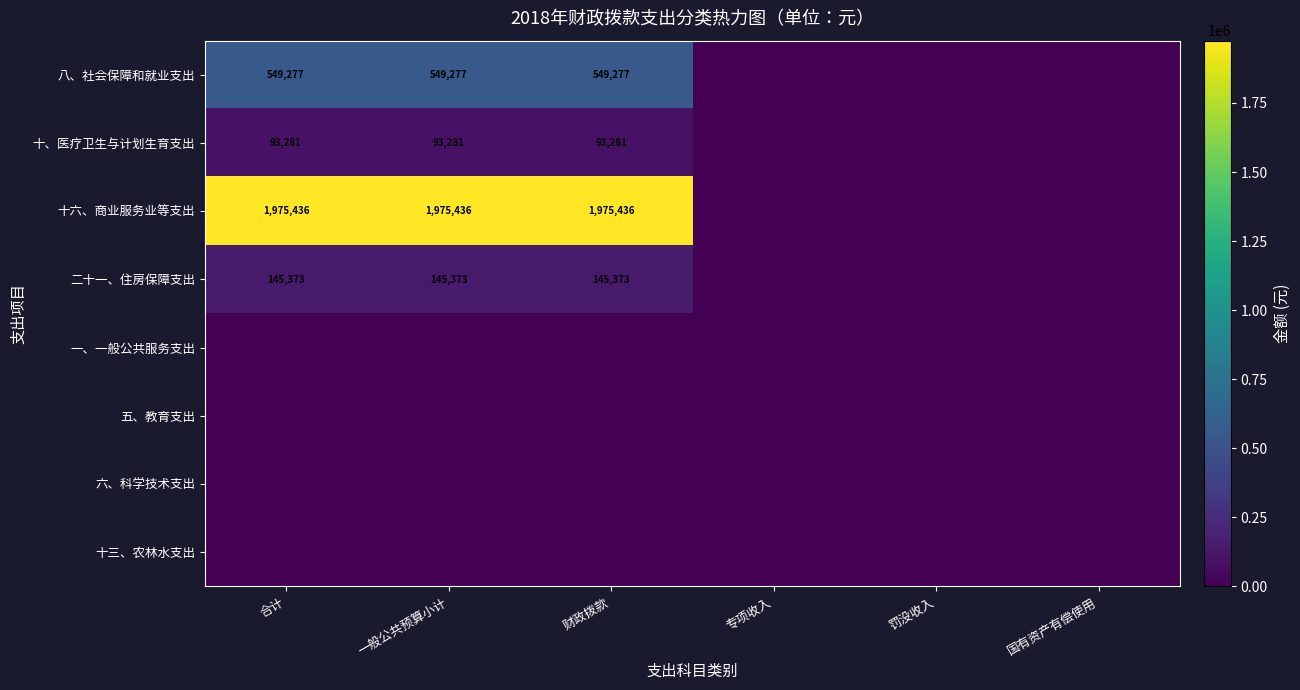

What is the sum of the 十六、商业服务业等支出 values at 合计 and 一般公共预算小计?

3950872